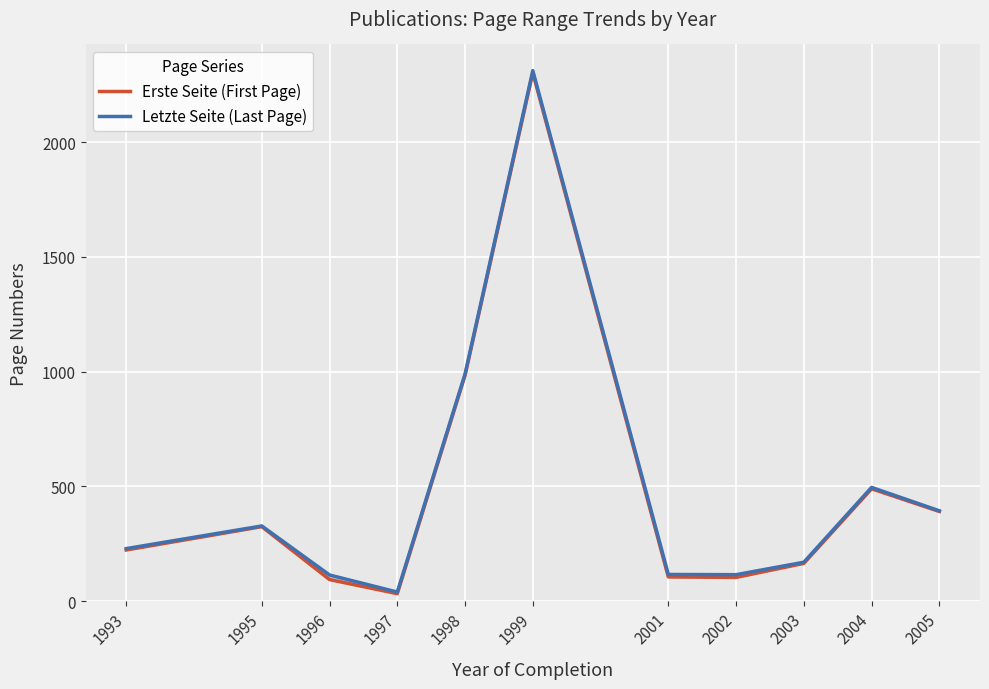

Reading left to right, transcribe all the data shown in this chart.

Erste Seite (First Page): 223.3	325.0	94.3	33.0	984.0	2302.6	105.9	103.8	165.0	490.0	391.0
Letzte Seite (Last Page): 229.3	328.0	114.3	40.0	990.2	2311.7	116.7	115.8	170.0	496.0	394.0